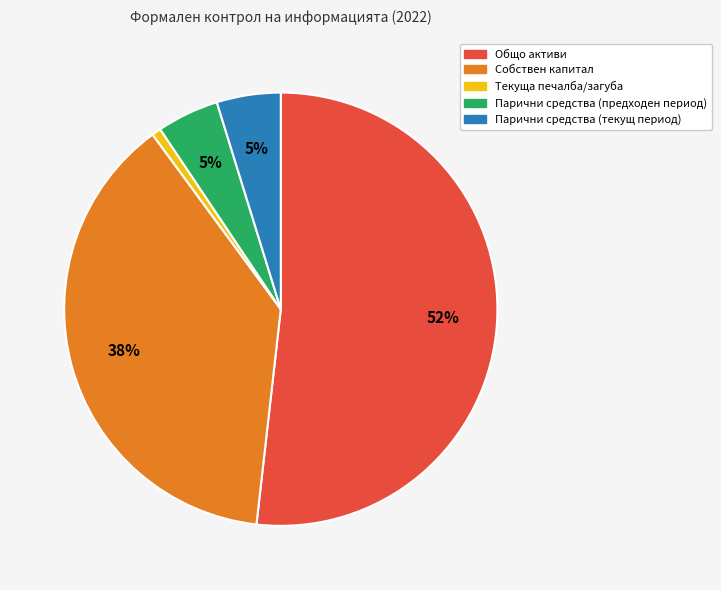

Which category has the biggest portion of the pie?

Общо активи